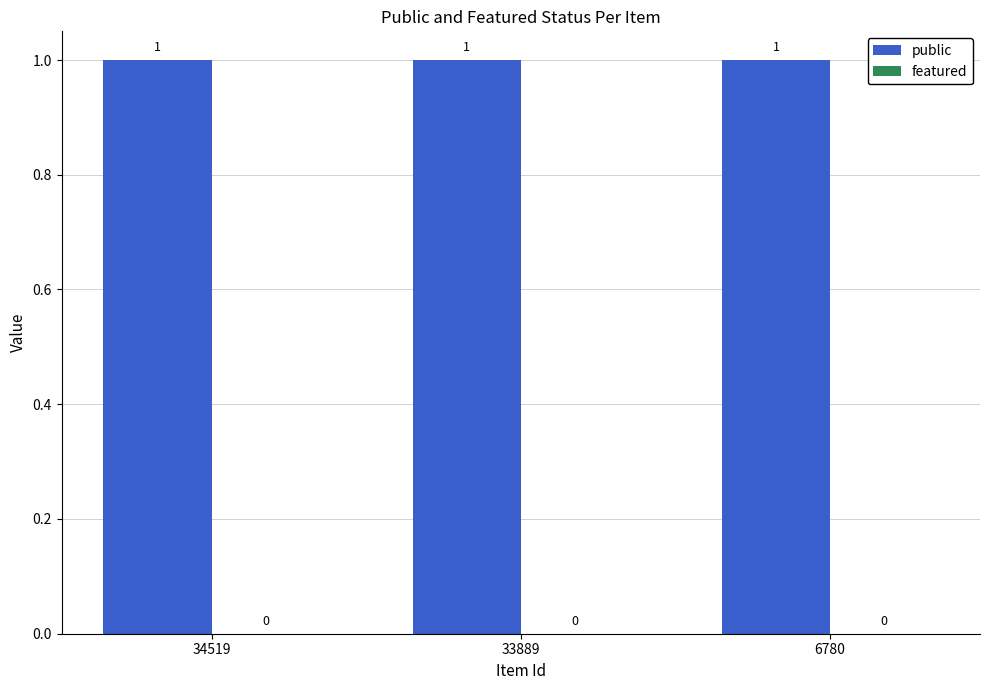

True or false: public has a value of 2 at 33889.

False